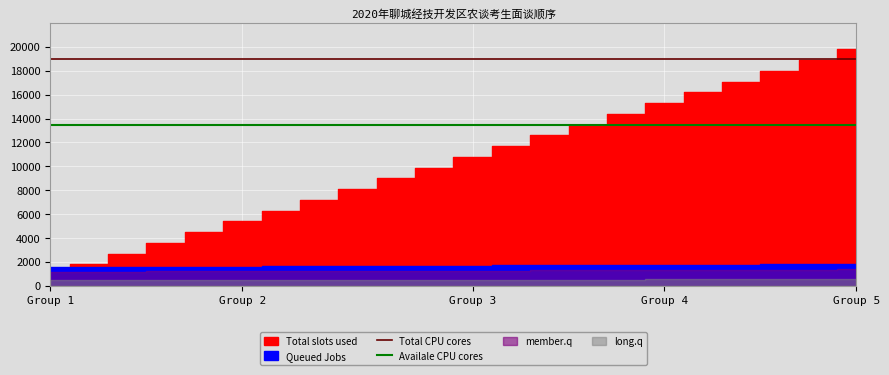

True or false: Total CPU cores and Availale CPU cores cross at least once.

False